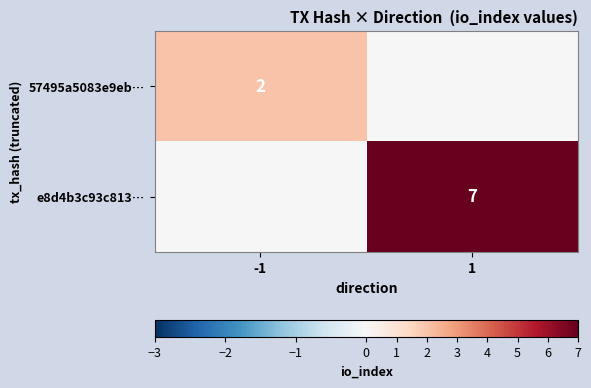

What is the difference between the highest and lowest values at 1?

7